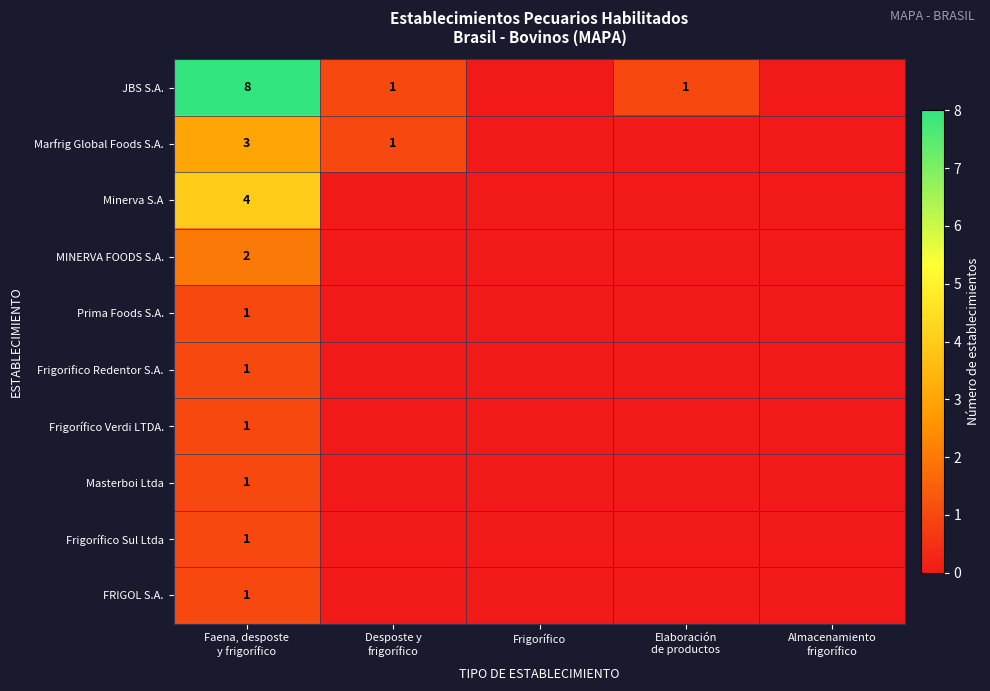

Is the value of Frigorífico Verdi LTDA. at Almacenamiento frigorífico greater than the value of Prima Foods S.A. at Frigorífico?

No